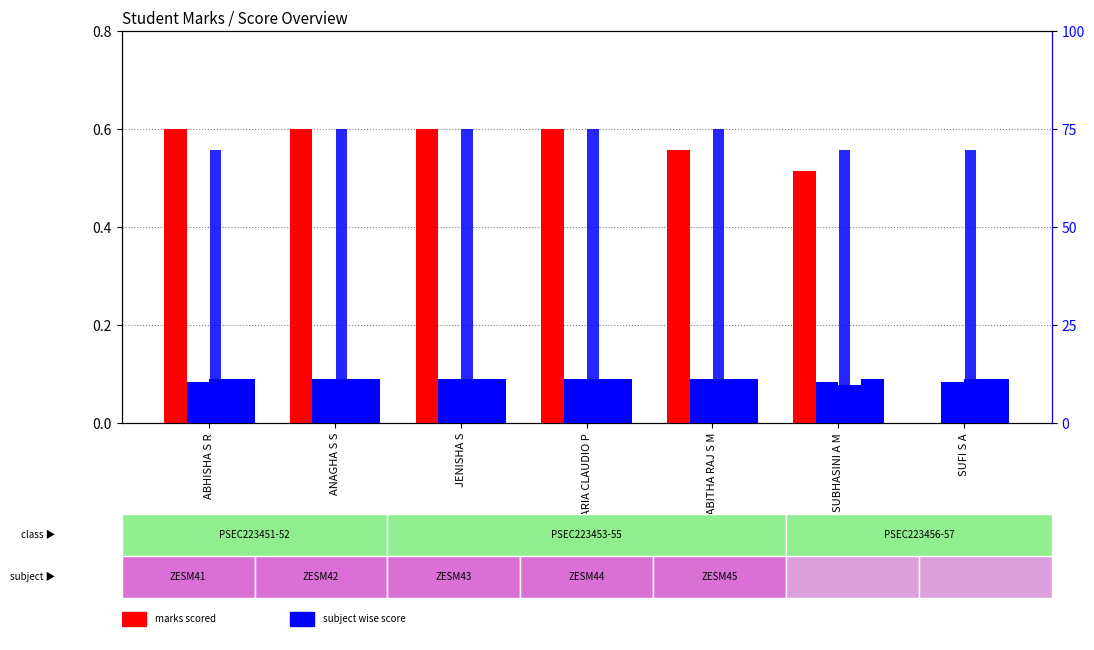

Which category has the lowest value in the ZESM41 series?

SUFI S A